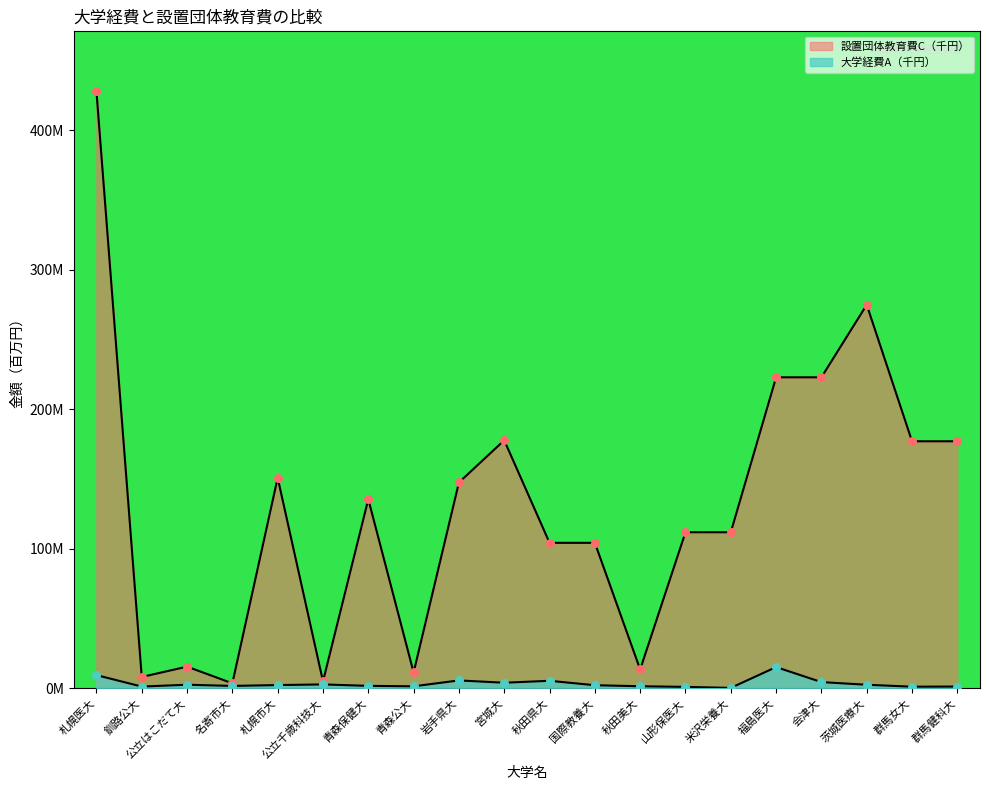

Which series contains the highest Y value?

設置団体教育費C（千円）